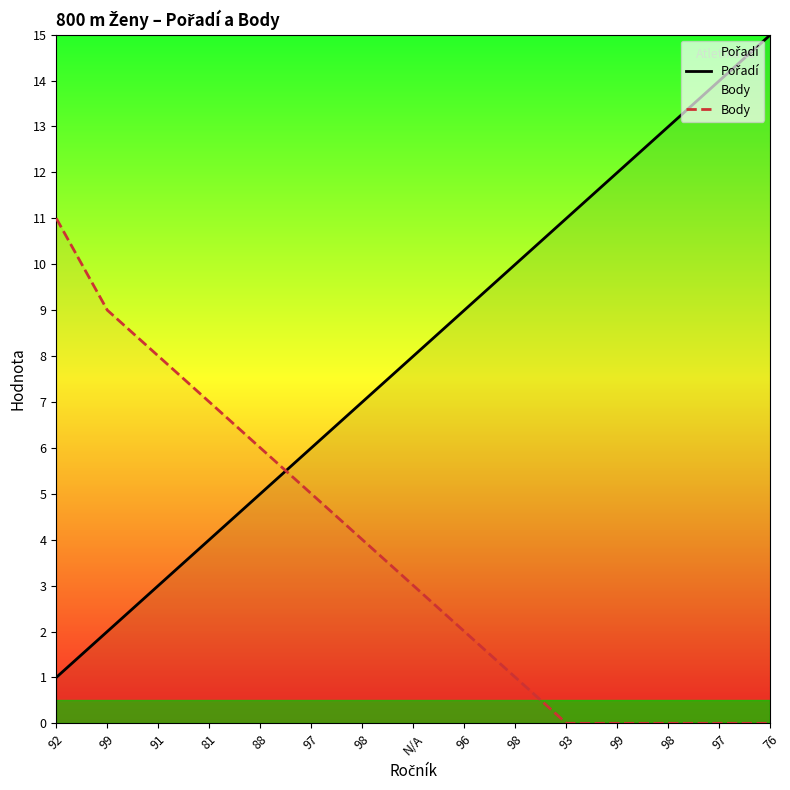

Is this an area chart (filled region under the line)?

No